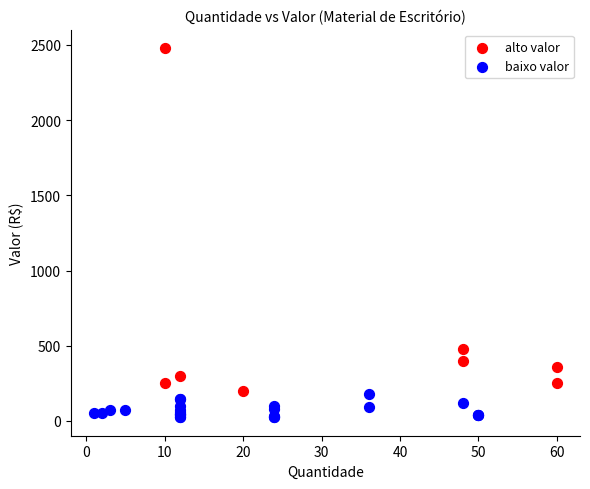

Which series contains the highest Y value?

alto valor